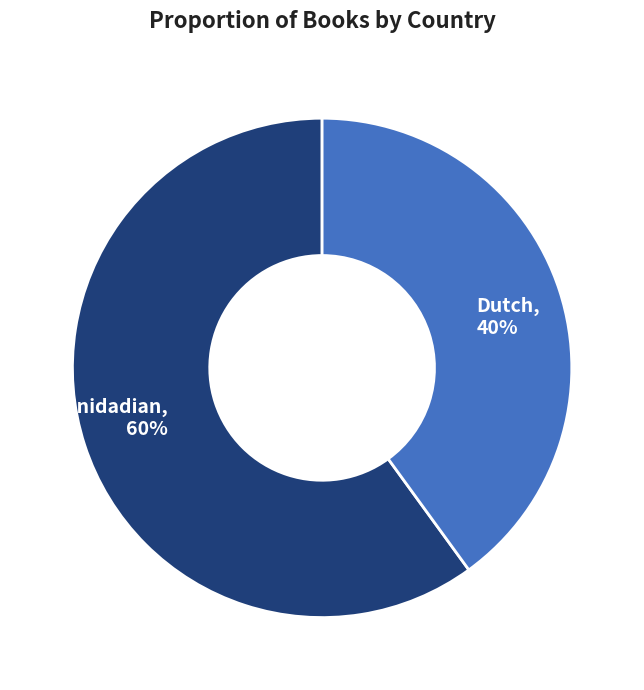

True or false: Trinidadian accounts for 60% of the total.

True